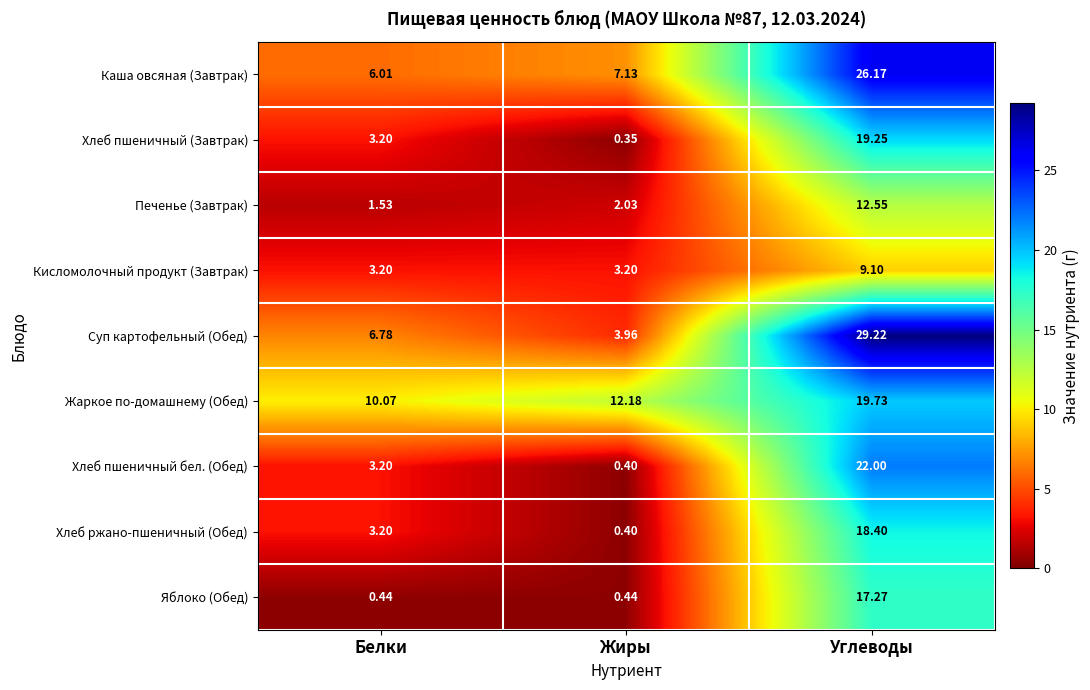

Where does the Хлеб пшеничный (Завтрак) series first go above 3?

Белки